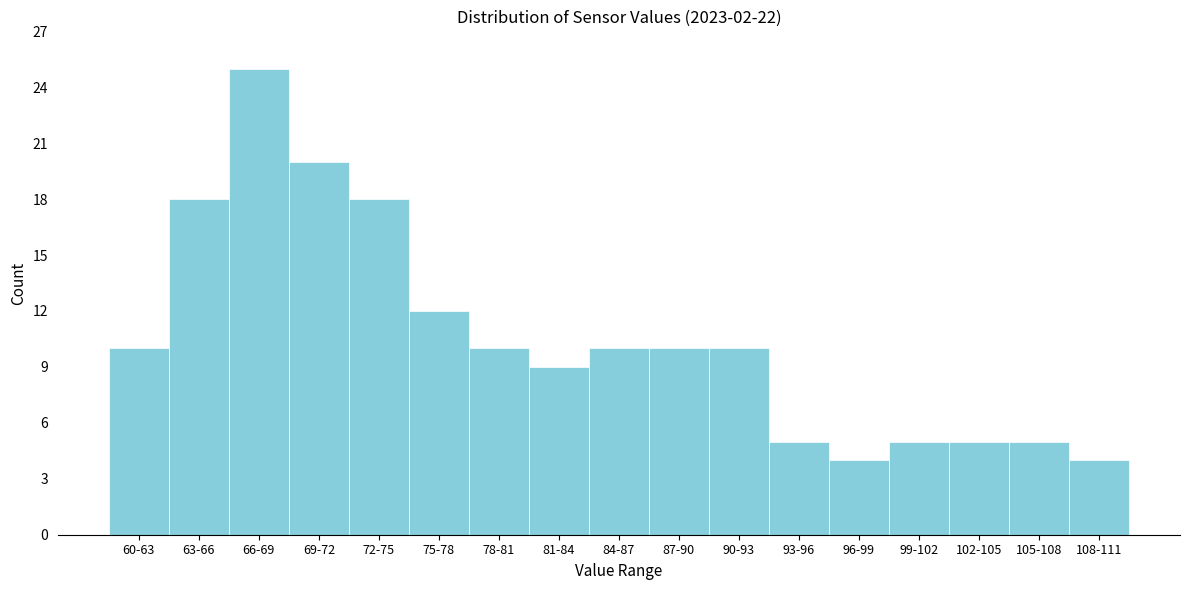

Reading left to right, what are all the values shown in this chart?

60-63=10	63-66=18	66-69=25	69-72=20	72-75=18	75-78=12	78-81=10	81-84=9	84-87=10	87-90=10	90-93=10	93-96=5	96-99=4	99-102=5	102-105=5	105-108=5	108-111=4